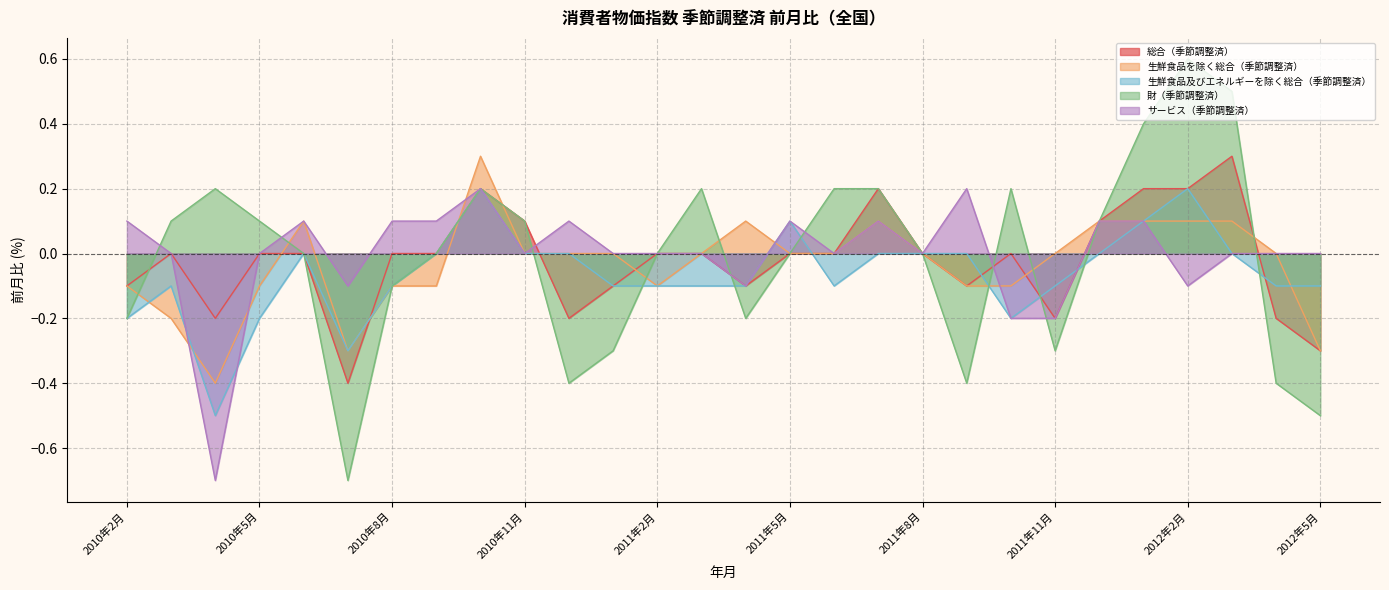

What is the minimum value shown in the chart?

-0.7